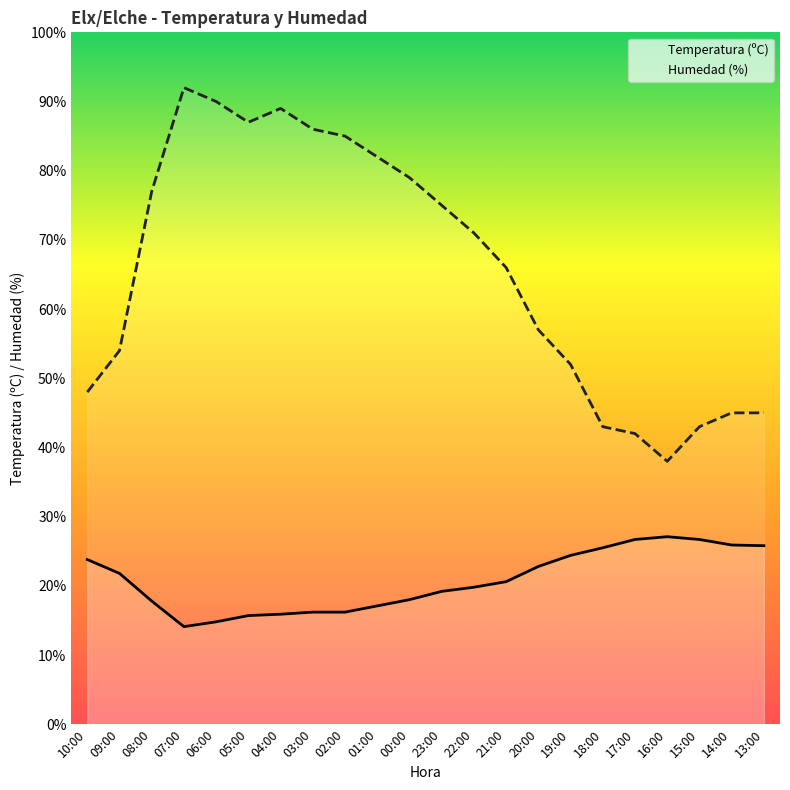

Is the value of Temperatura (ºC) at 06:00 greater than the value of Humedad (%) at 05:00?

No